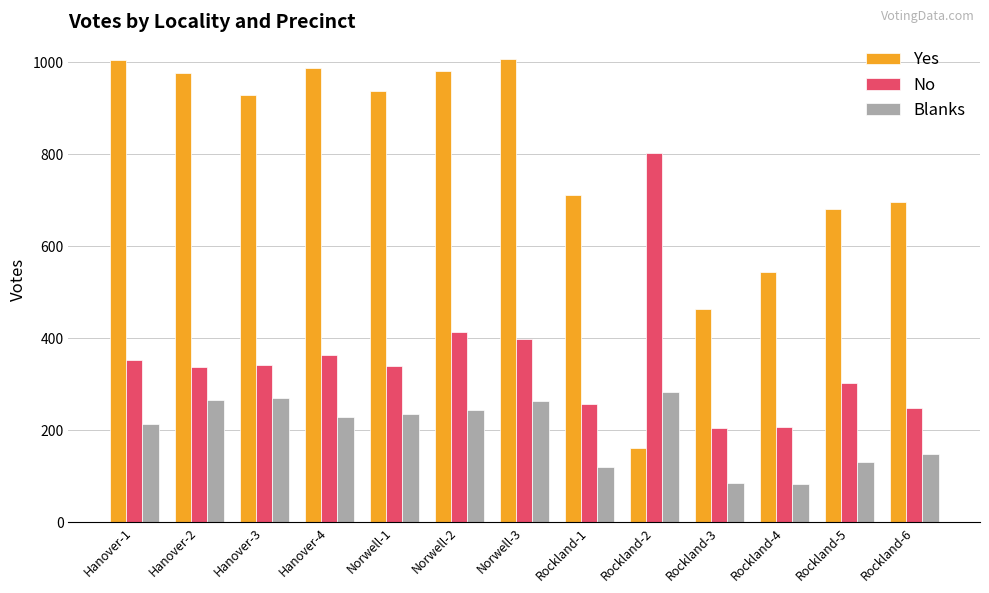

The value of Yes at Rockland-6 is 697. True or false?

True